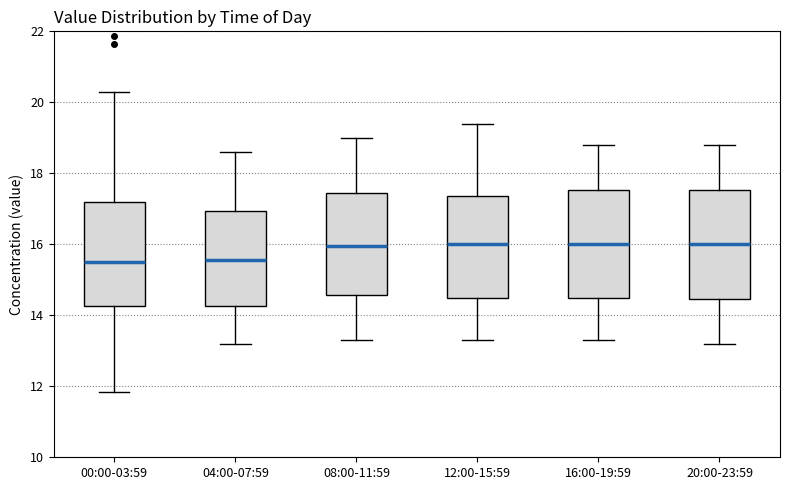

Reading left to right, read every box against the y-axis: the position of its median line, the range the box covers, and the ends of its whiskers. The values are not printed on the chart, so give them approximately, as read against the axis.

00:00-03:59: median 15.6, box 14.2 to 17.2, whiskers 11.8 to 20.4
04:00-07:59: median 15.6, box 14.2 to 17.0, whiskers 13.2 to 18.6
08:00-11:59: median 16.0, box 14.6 to 17.4, whiskers 13.4 to 19.0
12:00-15:59: median 16.0, box 14.4 to 17.4, whiskers 13.4 to 19.4
16:00-19:59: median 16.0, box 14.4 to 17.6, whiskers 13.4 to 18.8
20:00-23:59: median 16.0, box 14.4 to 17.6, whiskers 13.2 to 18.8